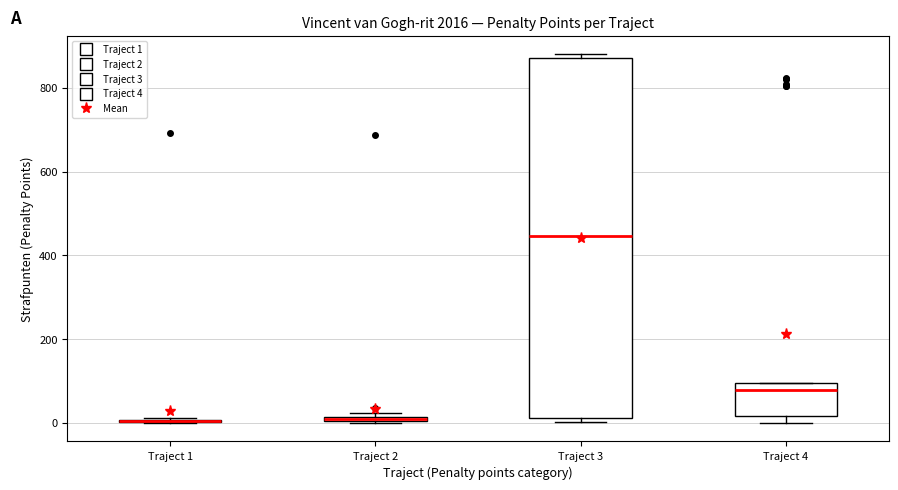

Where is the upper edge of the box for Traject 2 on the y-axis? The values are not printed on the chart, so give them approximately, as read against the axis.

20